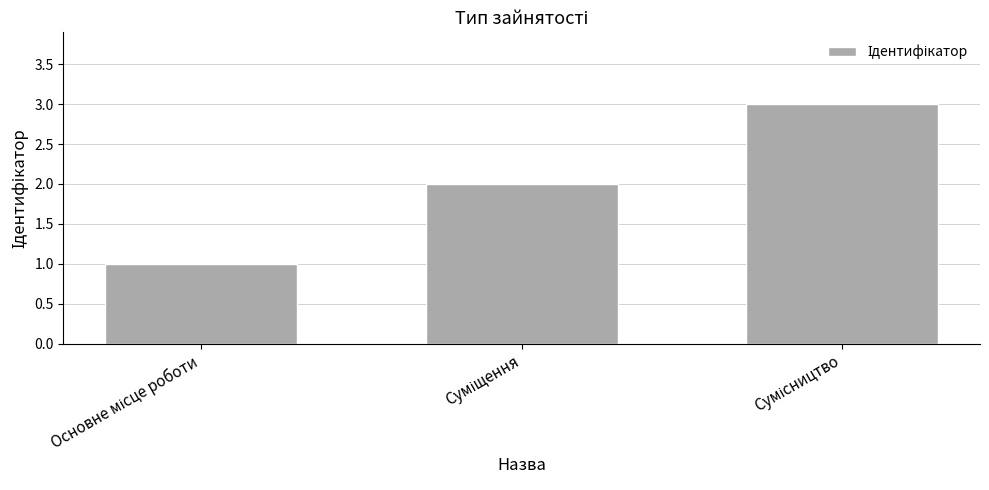

What is the sum of all values?

6